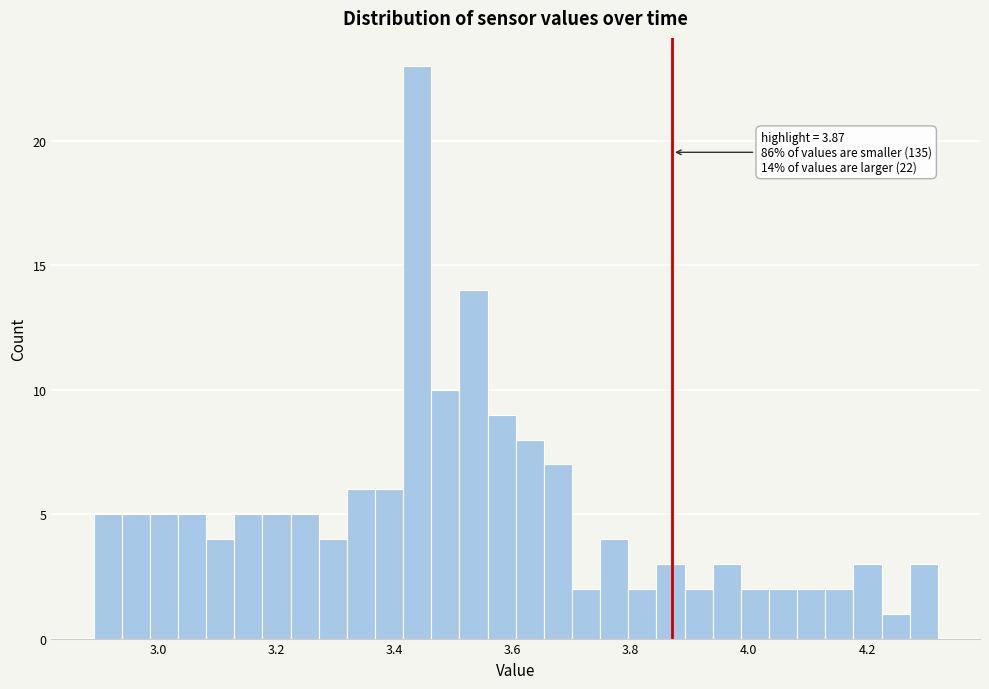

Read against the x-axis, roughly where is the centre of the tallest bar?

3.44